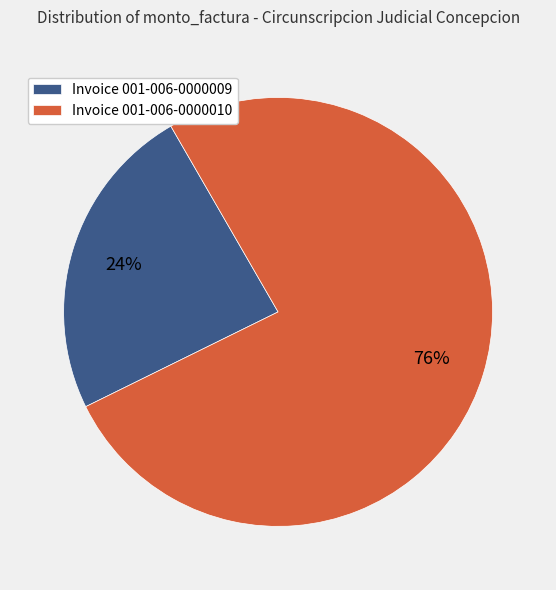

True or false: Invoice 001-006-0000010 accounts for 76% of the total.

True